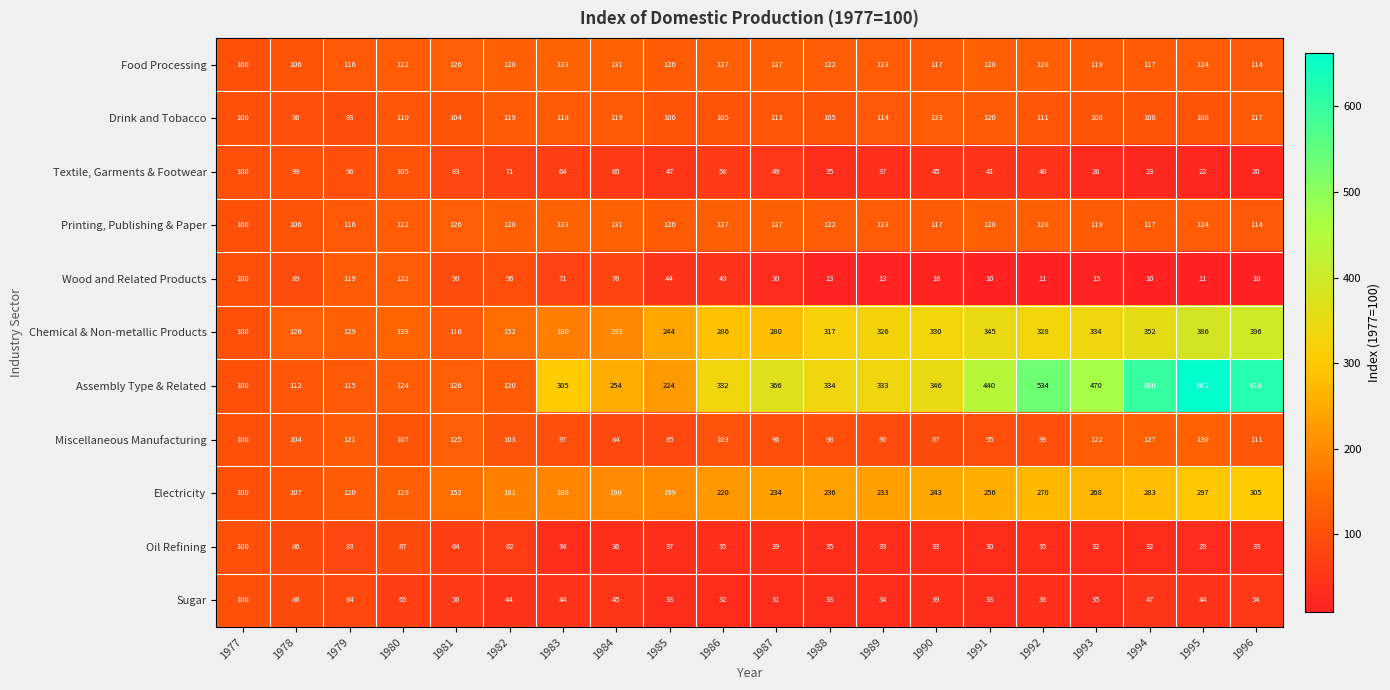

Which series has the widest spread of values?

Assembly Type & Related